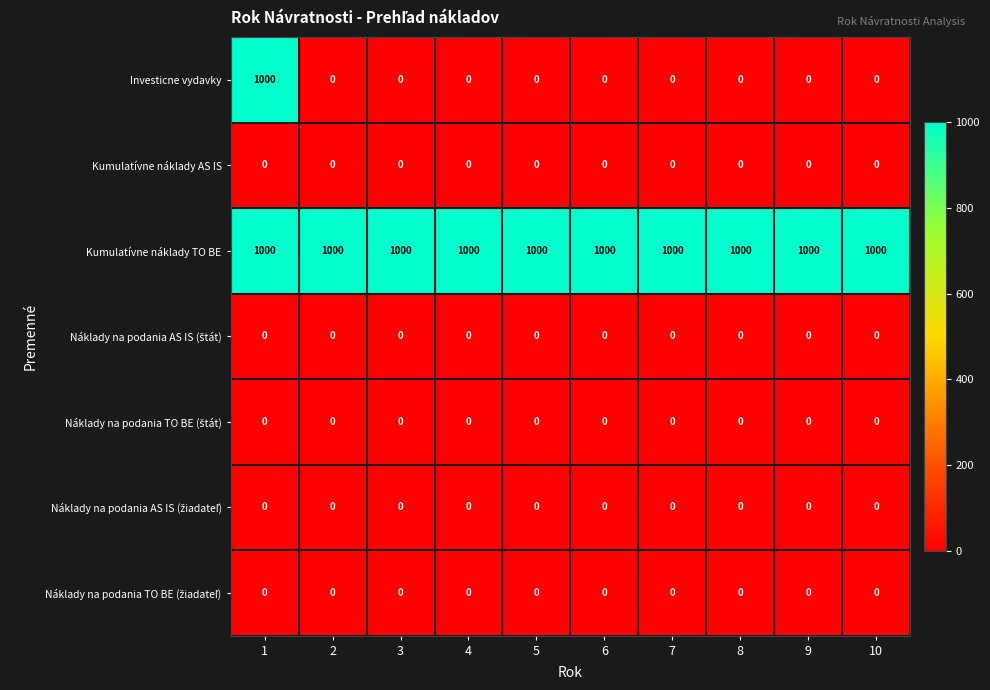

What is the spread (max minus min) of values at 8?

1000